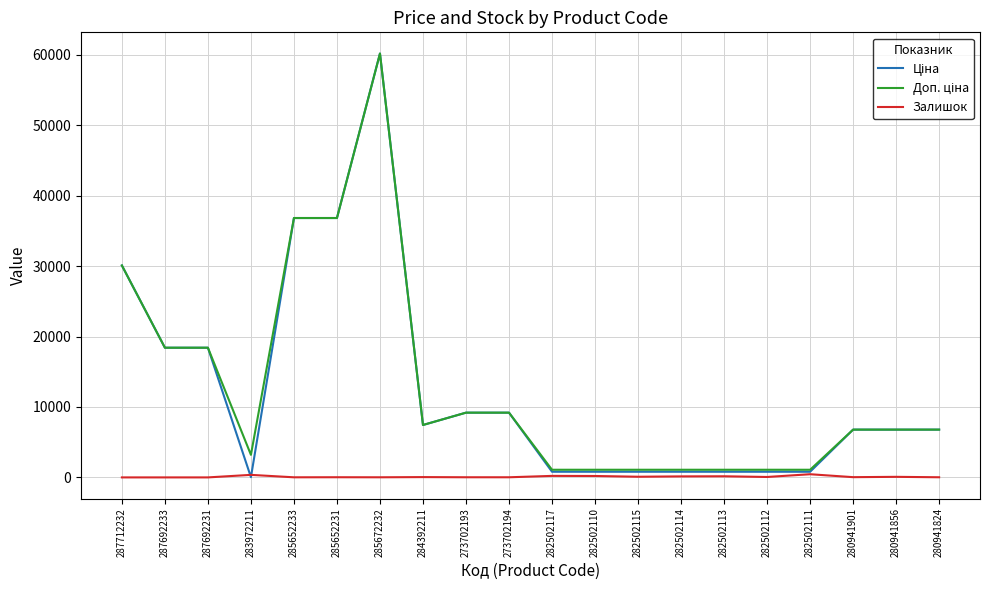

What is the difference between the highest and lowest values at 282502117?

872.0